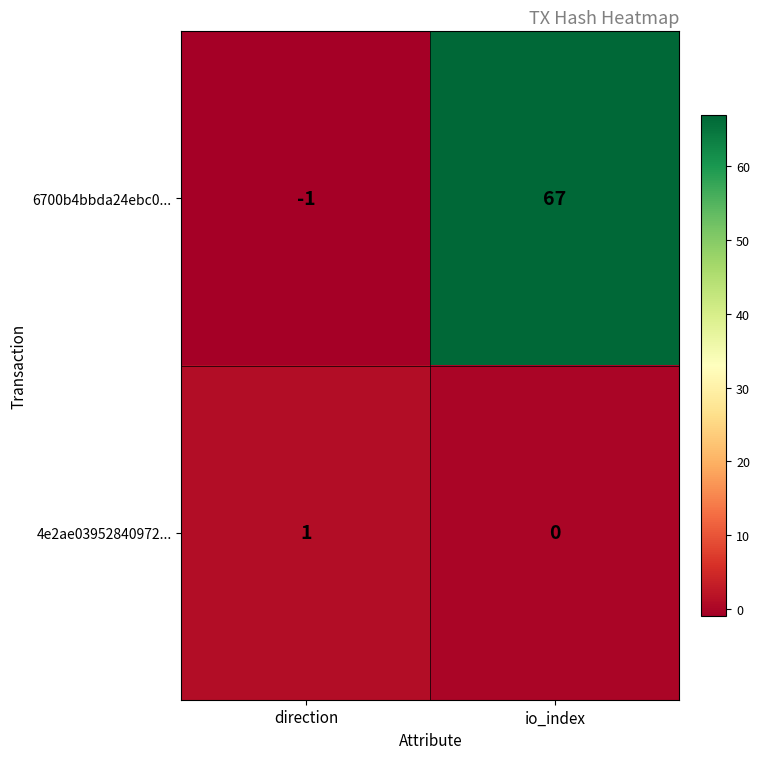

Which series has the widest spread of values?

6700b4bbda24ebc0...